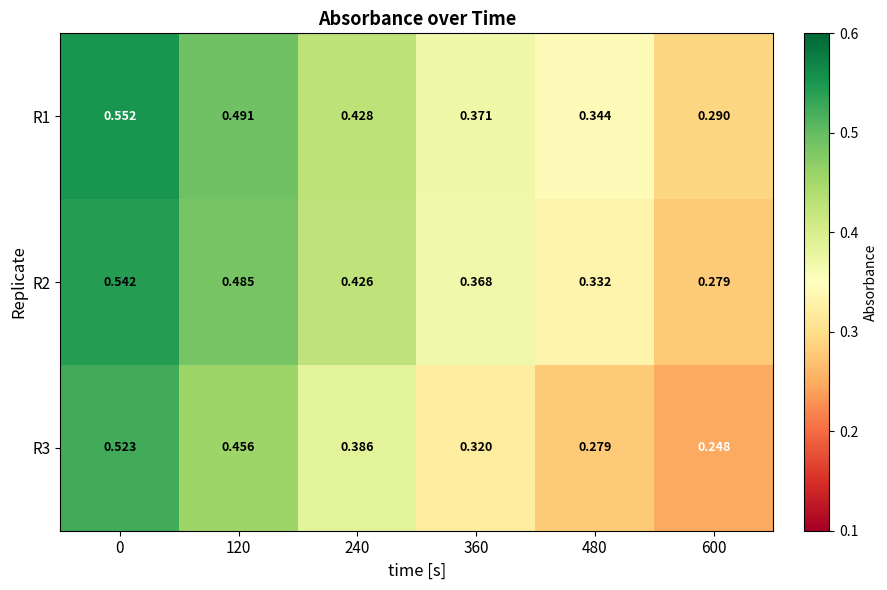

Is the value of R2 at 120 greater than the value of R3 at 600?

Yes